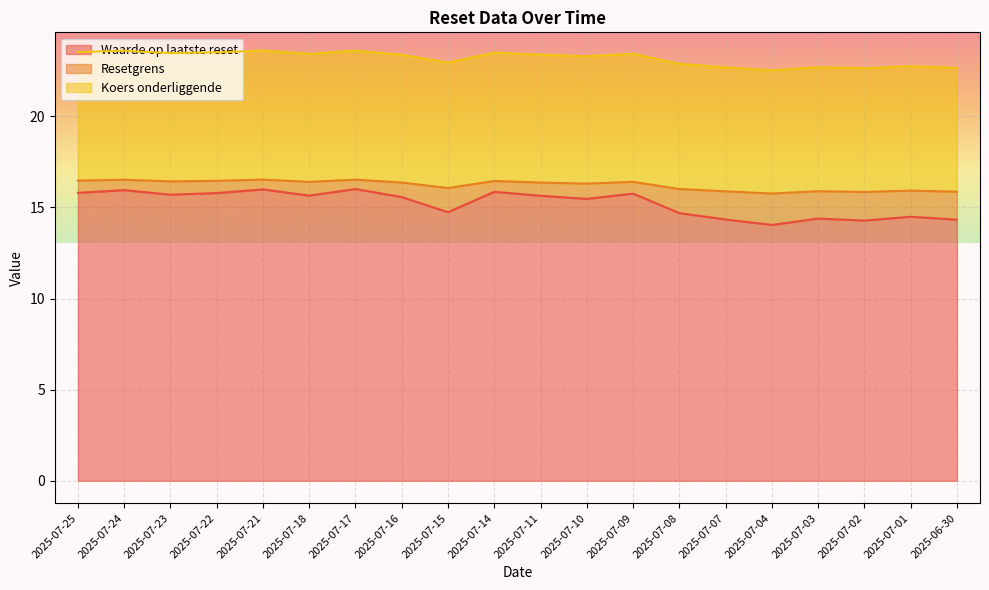

How many data points does each series have?

20